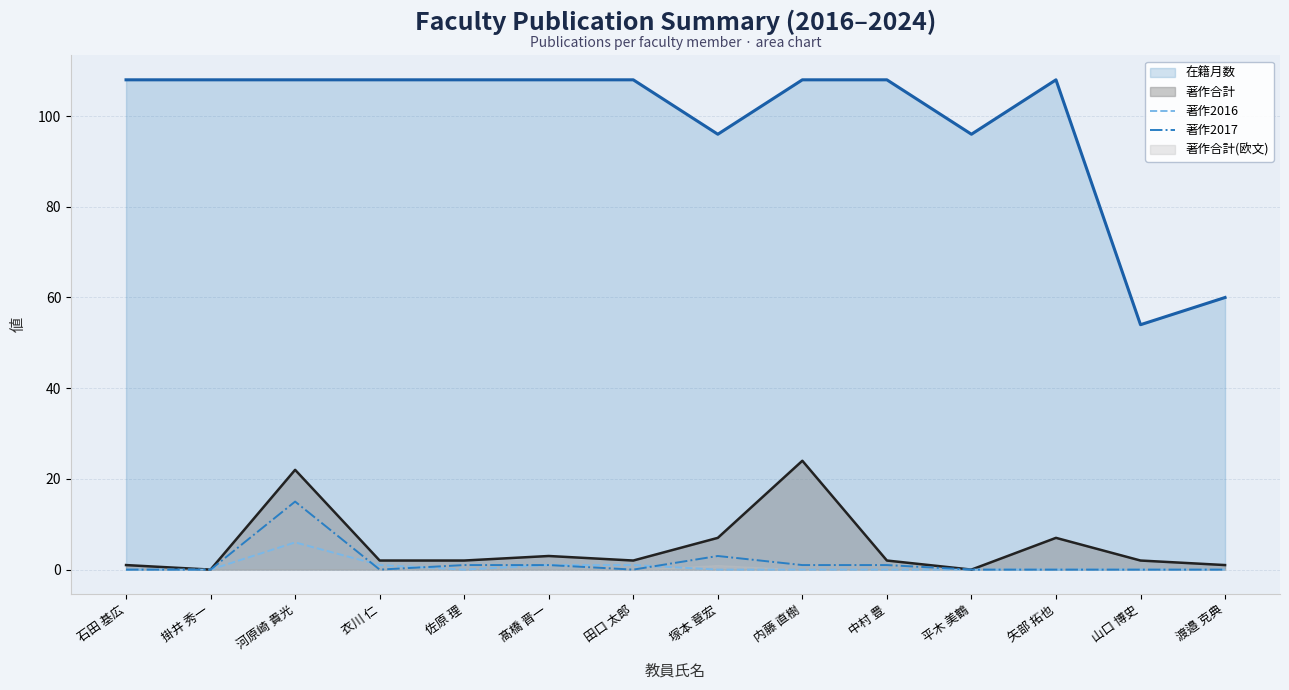

How many interior local valleys does the 著作2016 series have?

1